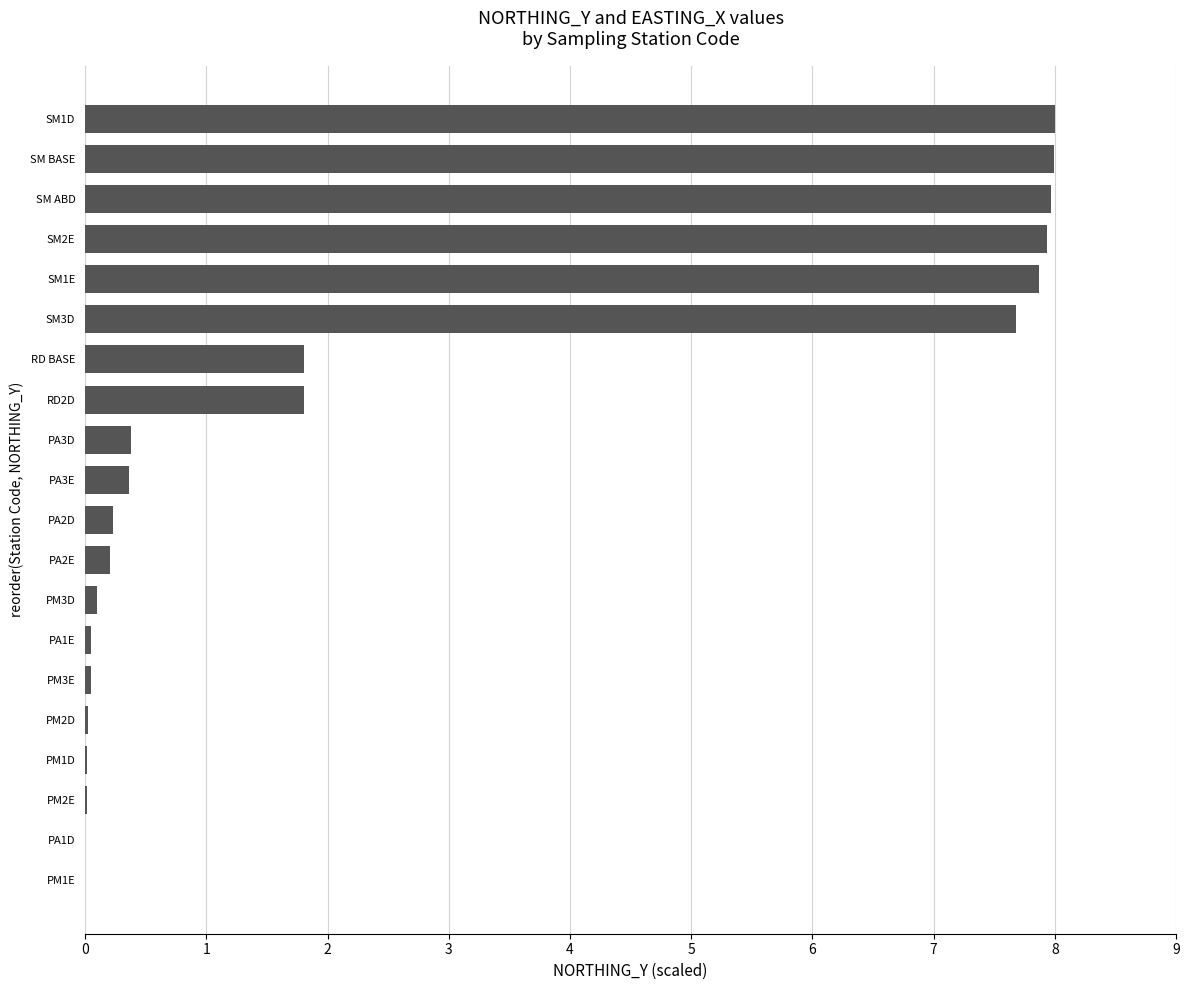

How many categories are shown in the chart?

20